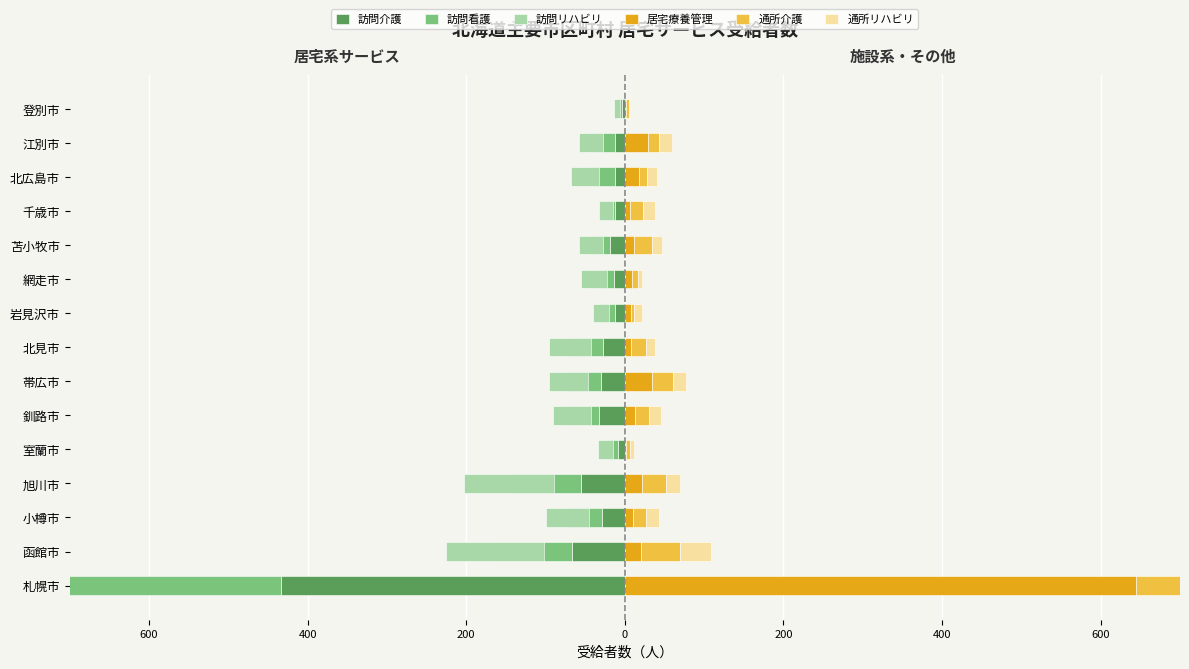

Is the value of 居宅療養管理 at 0 greater than the value of 通所リハビリ at 400?

No